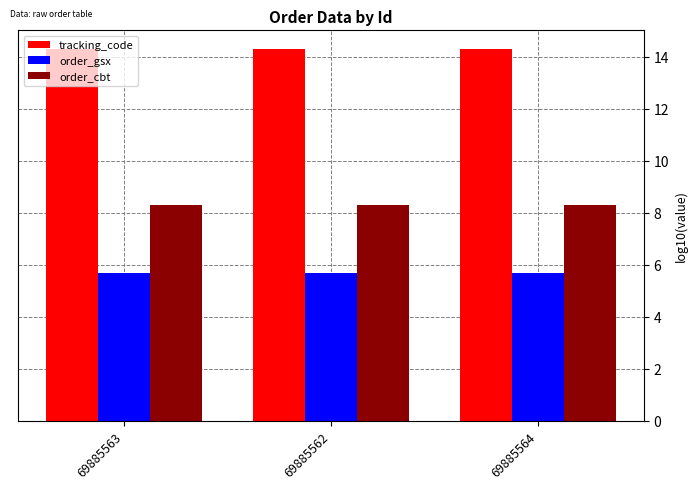

What is the maximum value shown in the chart?

14.3